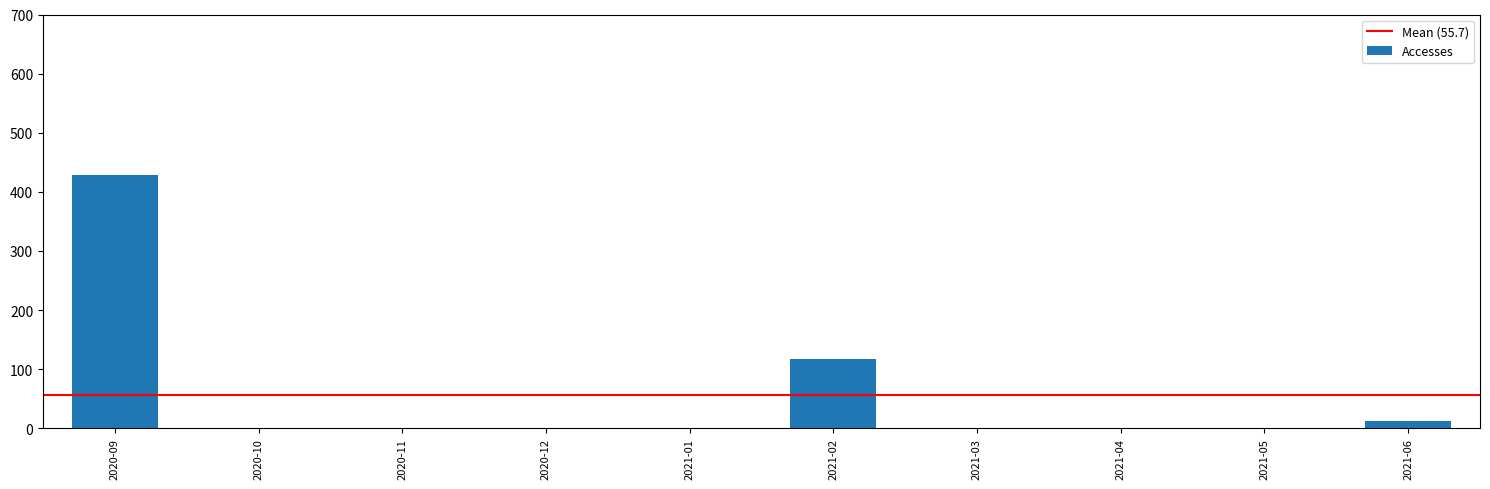

What is the sum of all values?

557